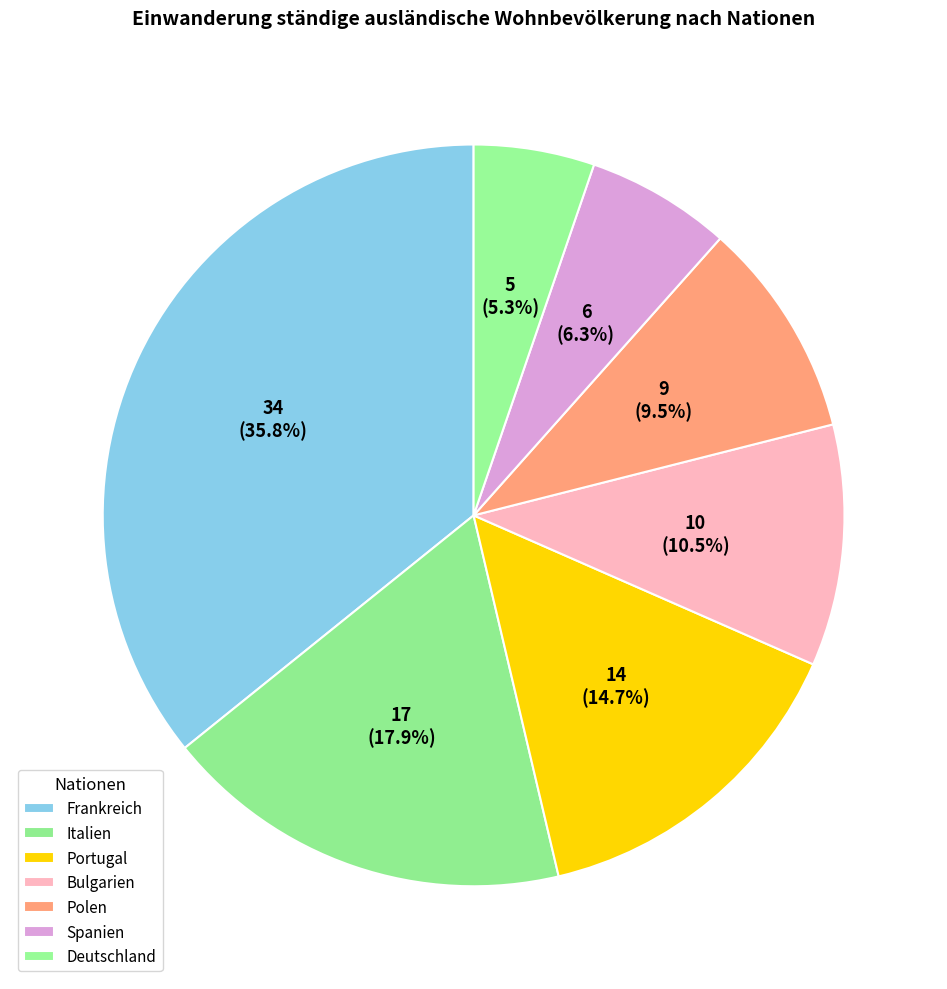

Which has a higher value, Frankreich or Bulgarien?

Frankreich